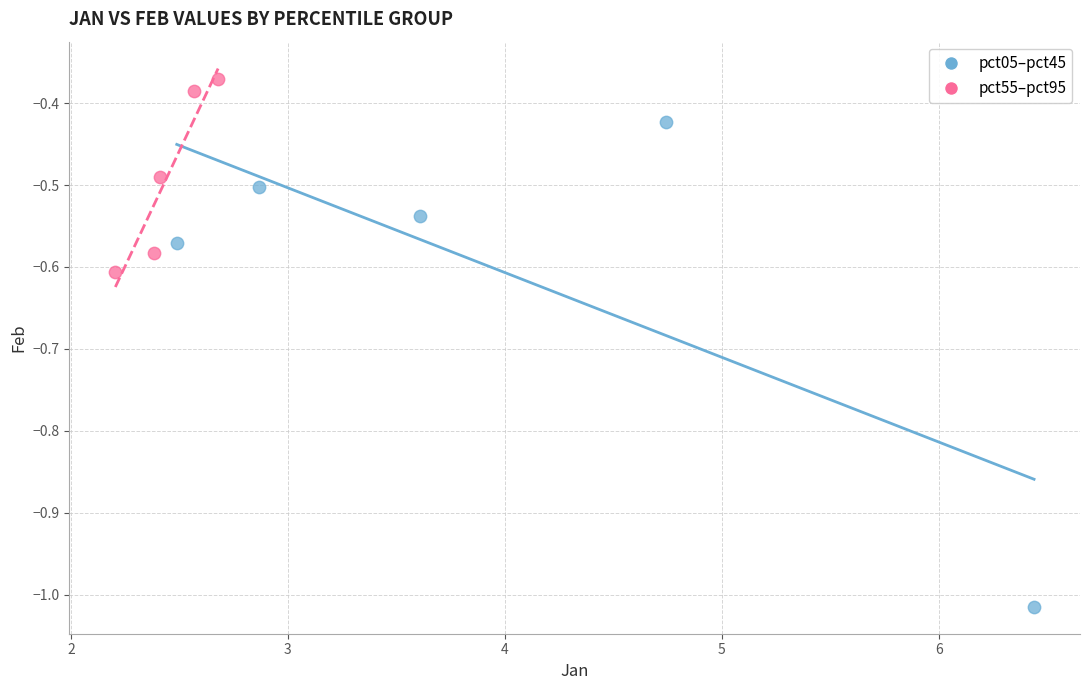

Which series reaches the minimum Y coordinate?

pct05–pct45